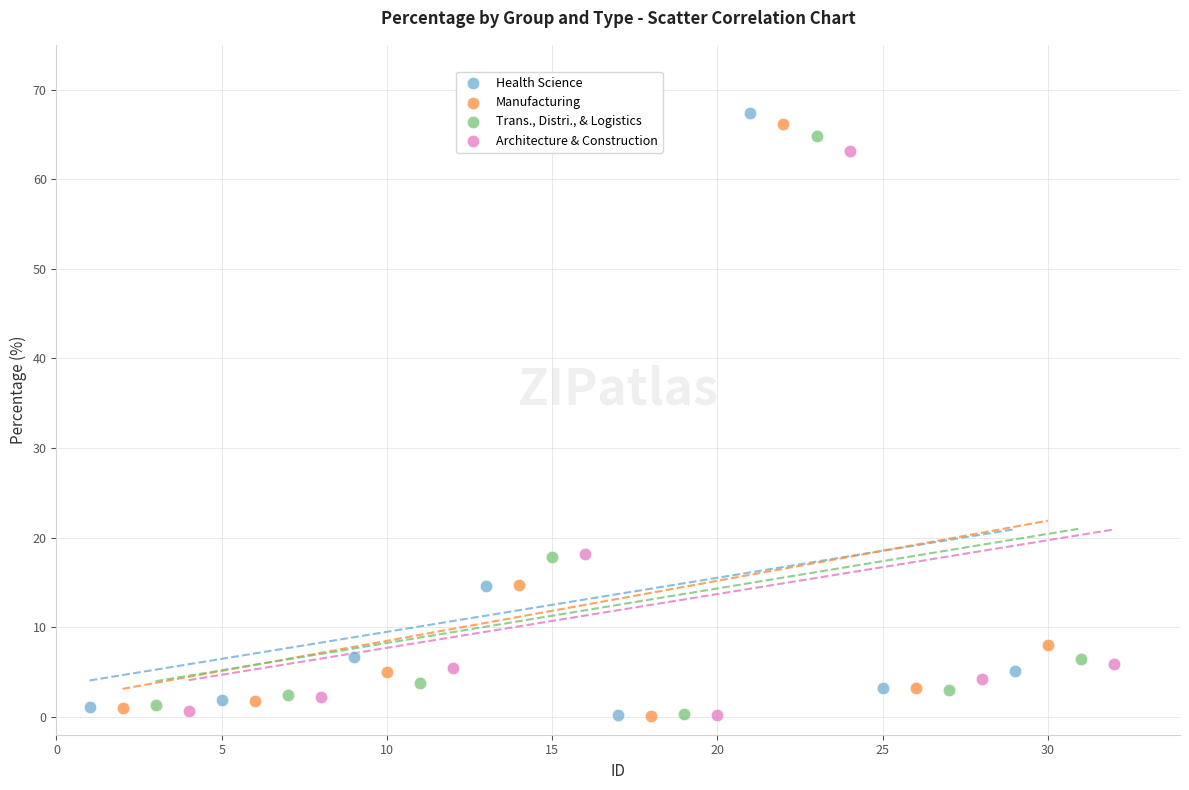

Which series has the largest Y range (max minus min)?

Health Science